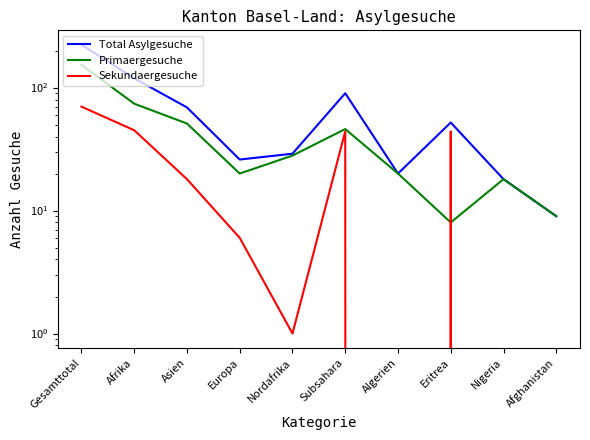

How many values in the Primaergesuche series are below 28?

5